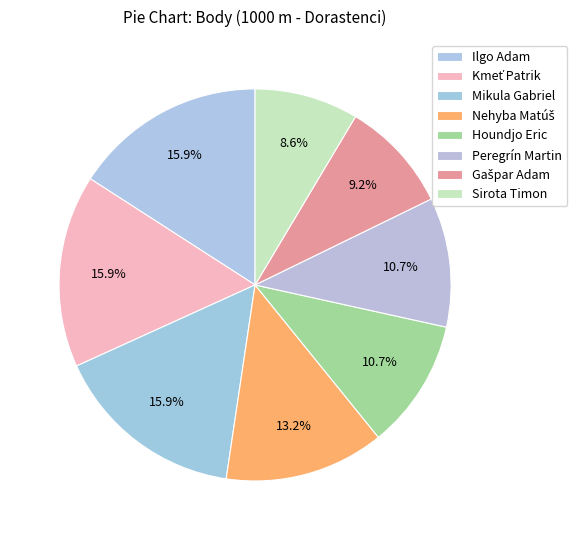

True or false: Gašpar Adam accounts for 23% of the total.

False